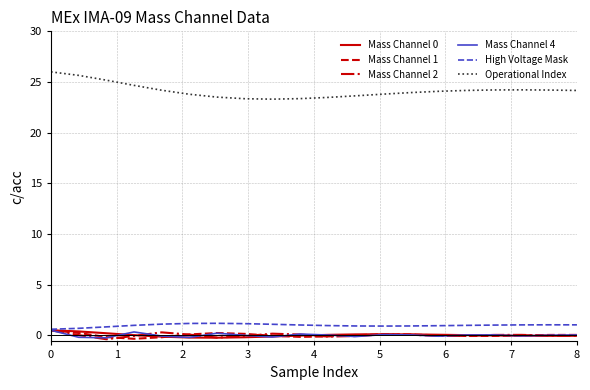

Which series has the largest range (max minus min)?

Operational Index